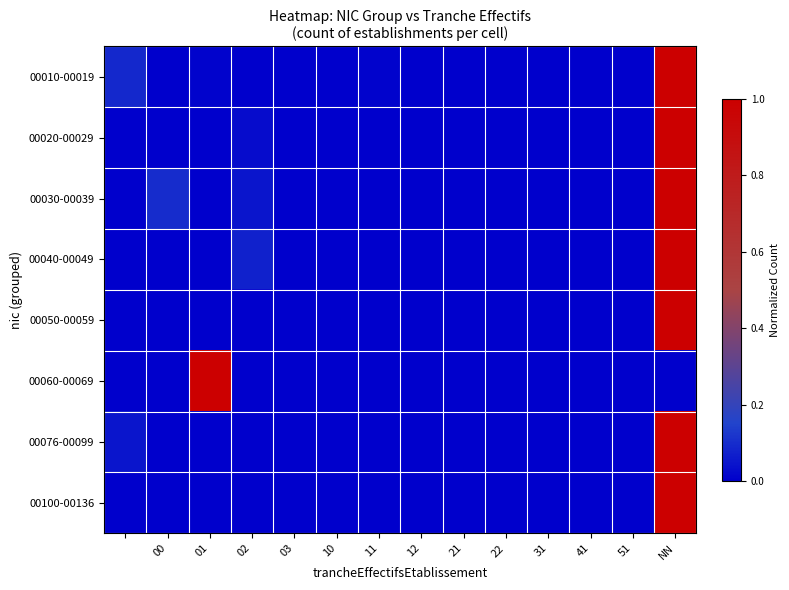

List the series in order of their peak value, highest first.

00010-00019, 00020-00029, 00030-00039, 00040-00049, 00050-00059, 00060-00069, 00076-00099, 00100-00136